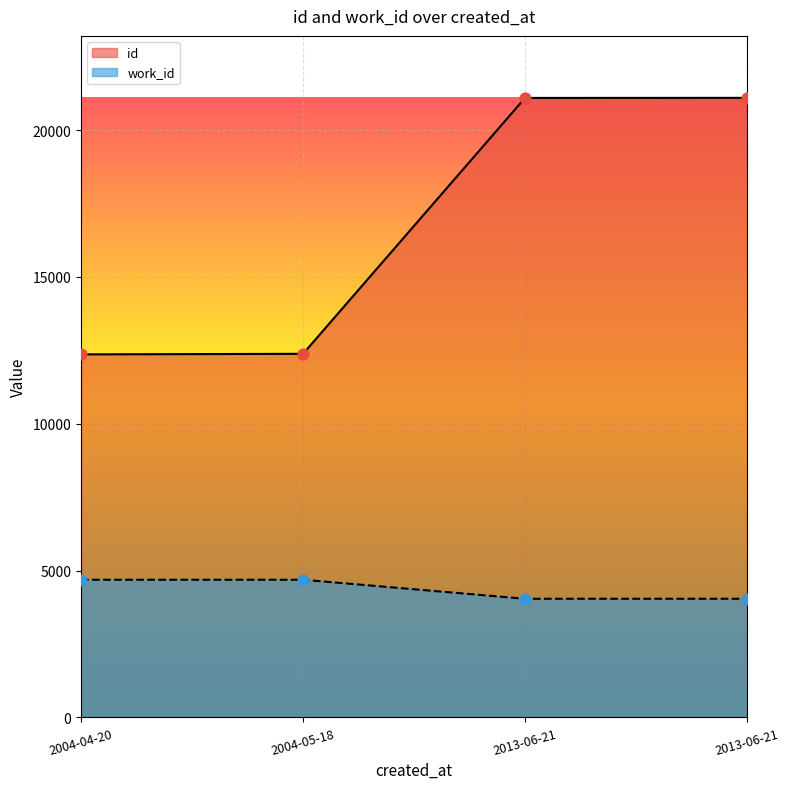

Is the value of work_id at 2013-06-21 greater than the value of id at 2004-04-20?

No